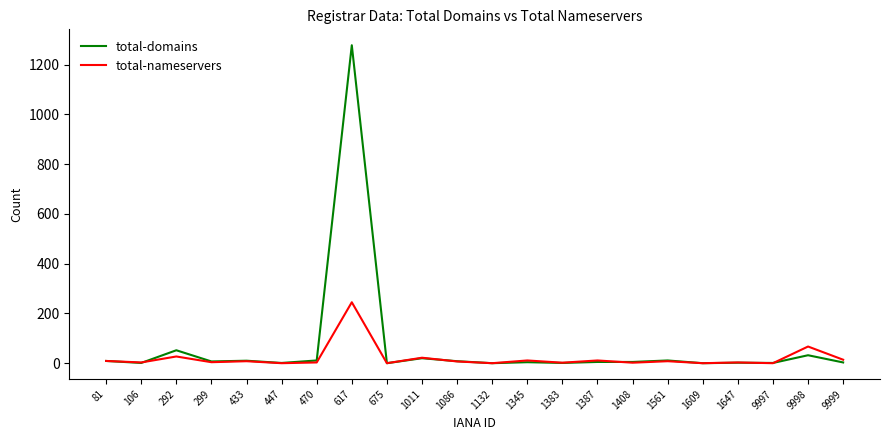

What is the total value across all series at 1383?

3